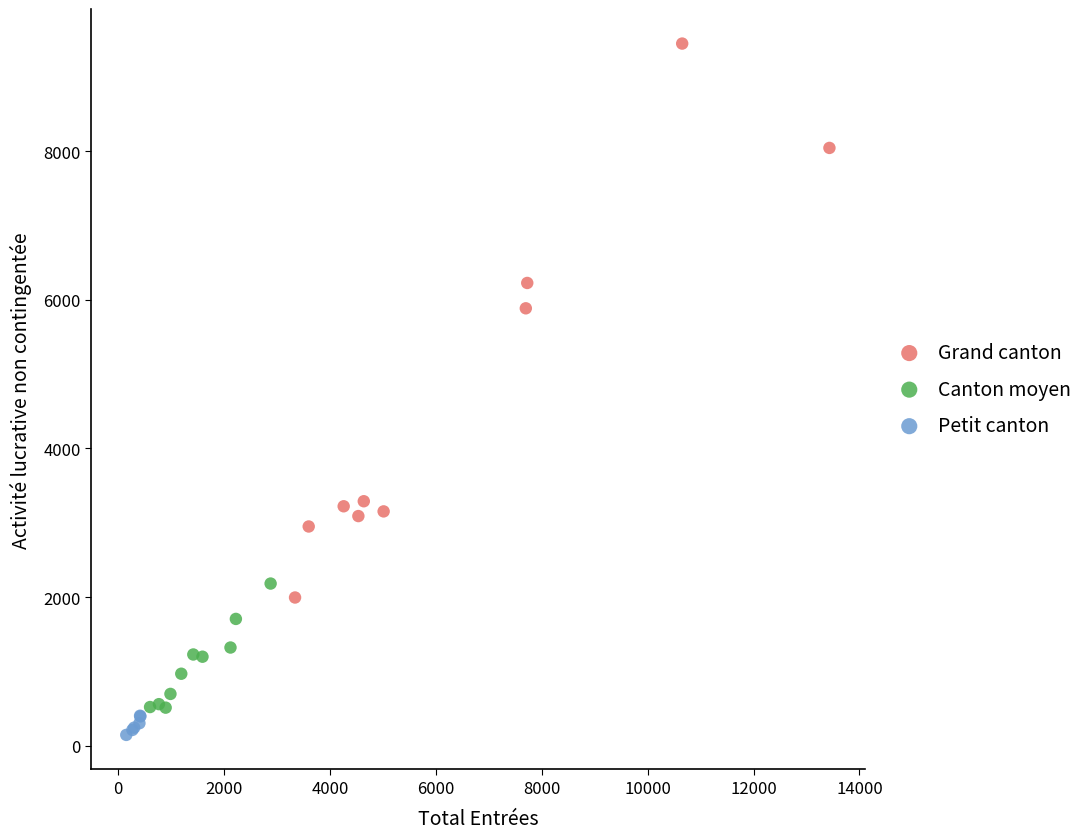

Which series has the widest spread of Y values?

Grand canton